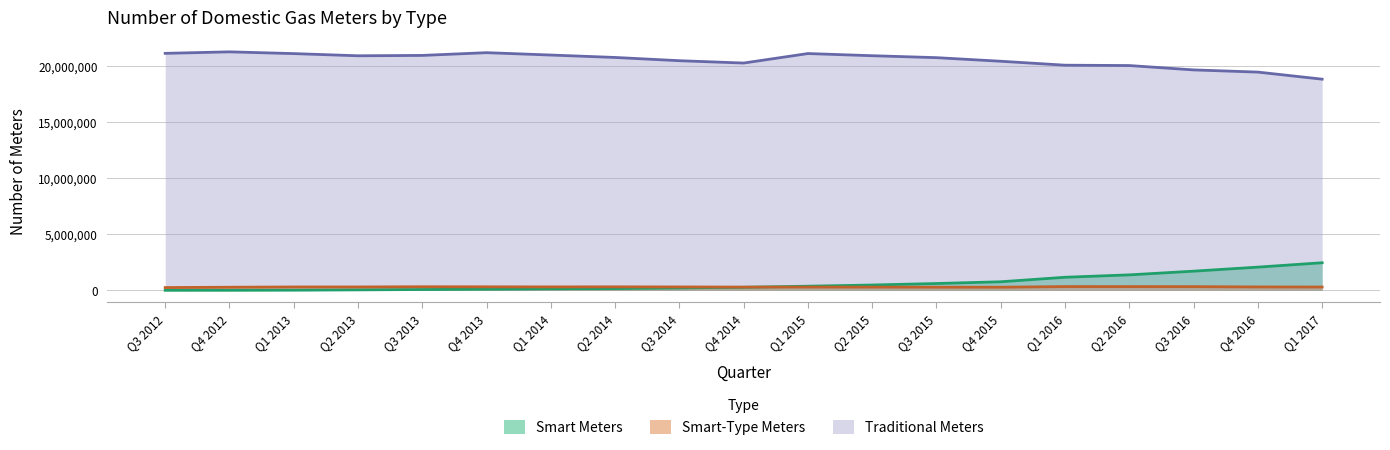

Which series has the largest range (max minus min)?

Smart Meters